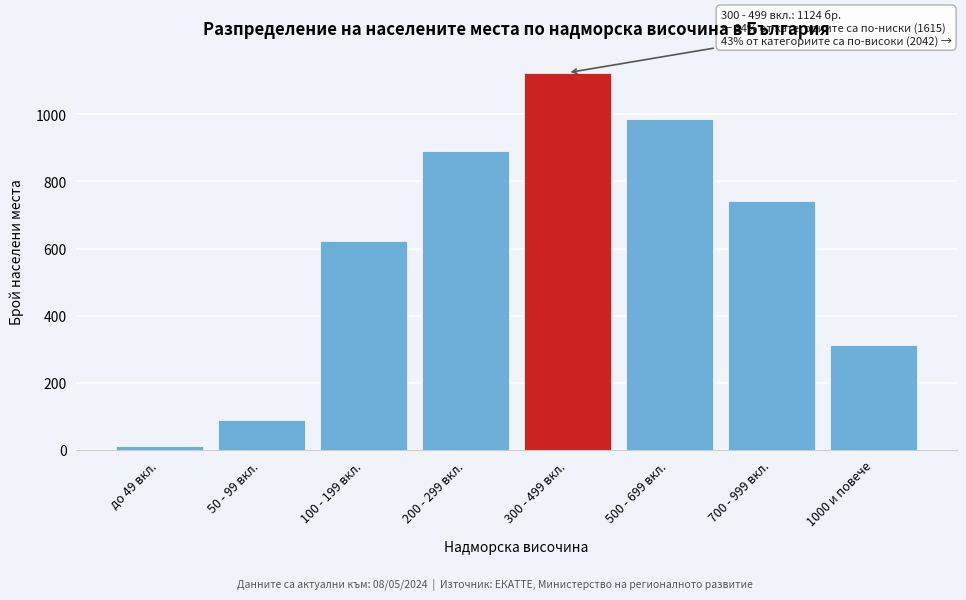

Reading right to left, list all the values displayed in this chart.

312	743	987	1124	891	623	89	12